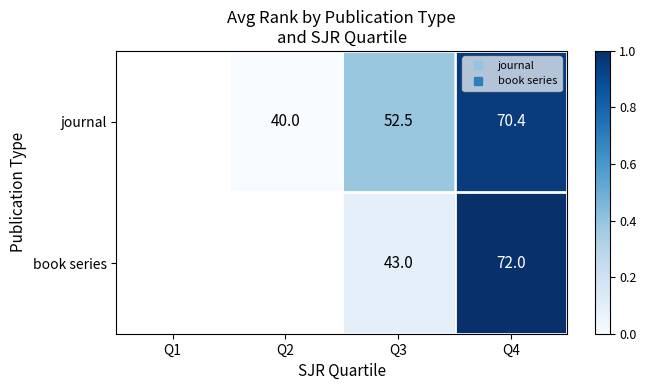

Which label corresponds to the smallest value in the chart?

Q2